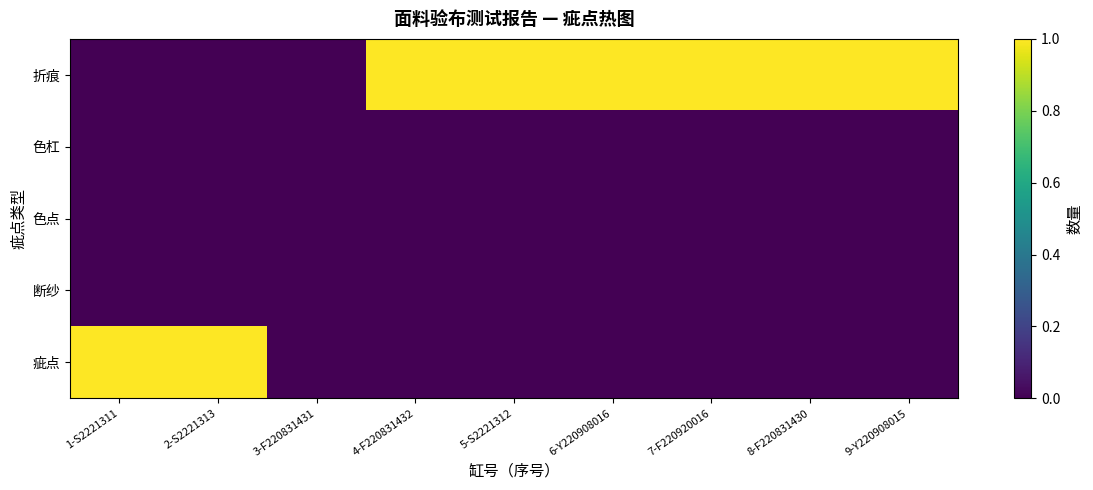

List the series in order of their peak value, lowest first.

断纱, 色点, 色杠, 疵点, 折痕